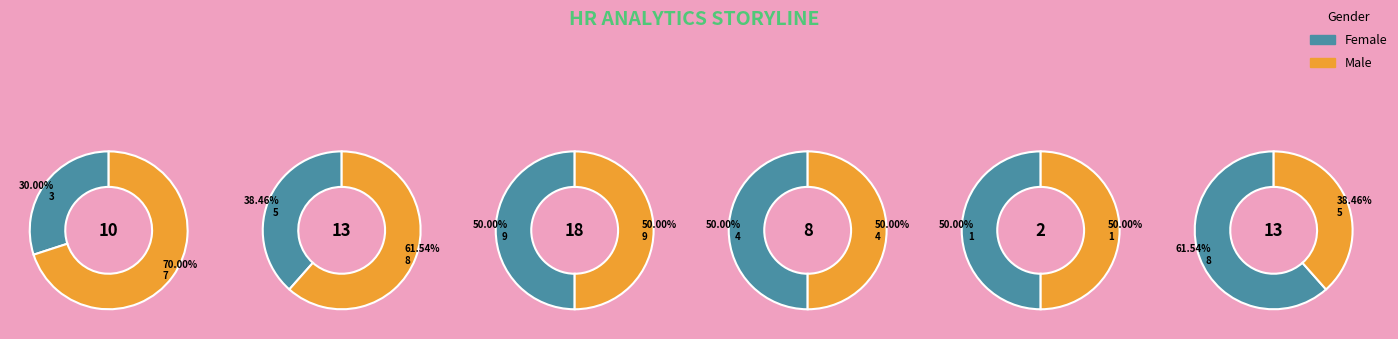

What is the largest slice in the pie chart?

9